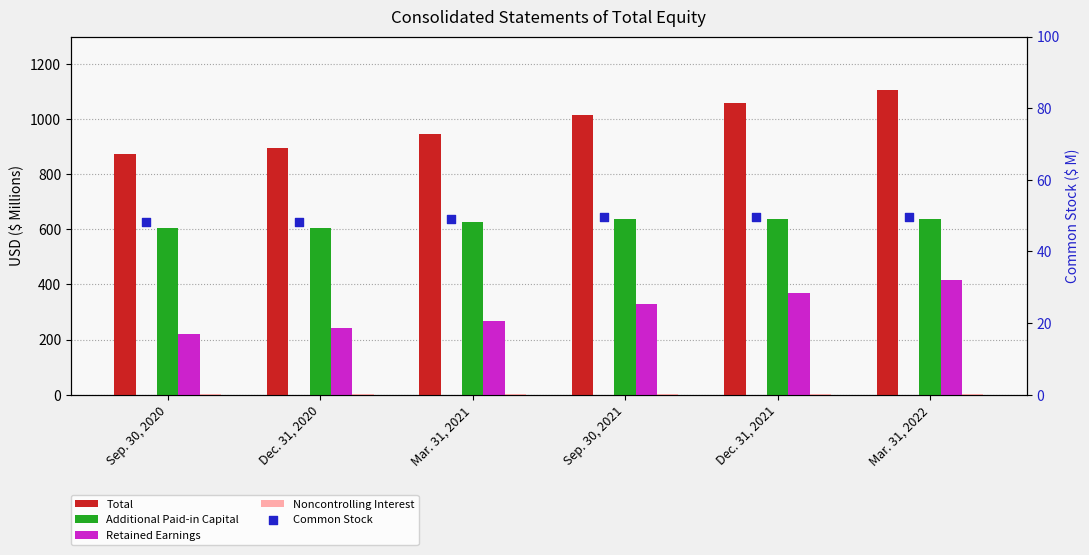

Which series reaches the maximum Y coordinate?

Total